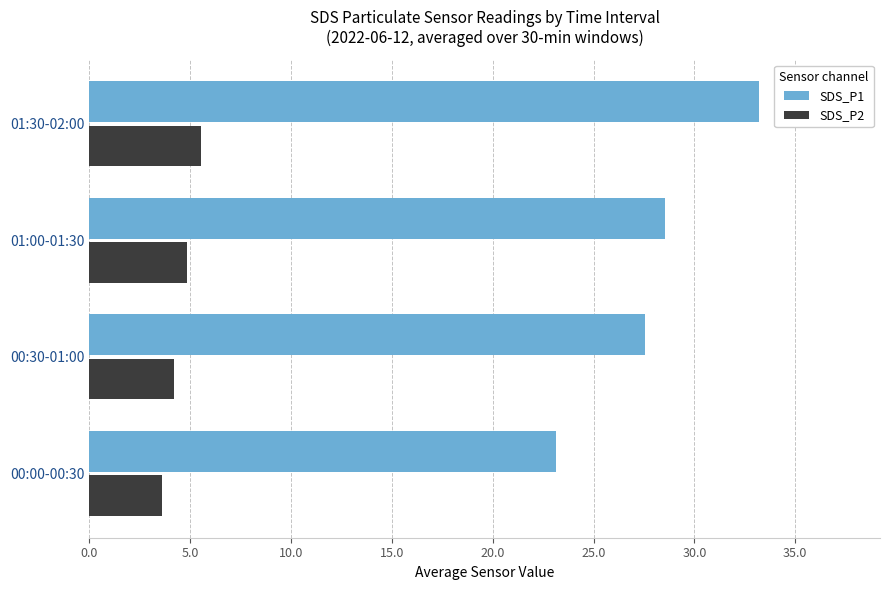

What is the total value across all series at 01:30-02:00?

38.8